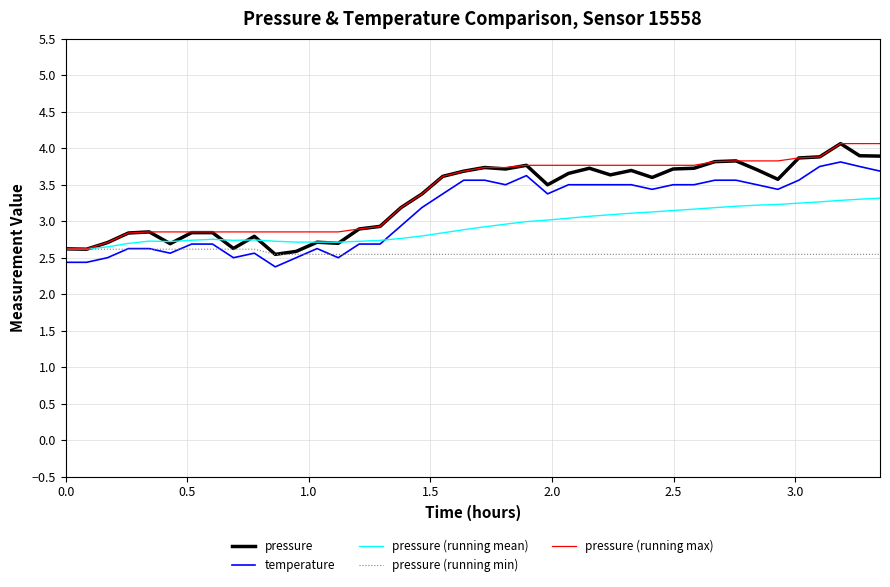

True or false: temperature and pressure (running max) cross at least once.

False